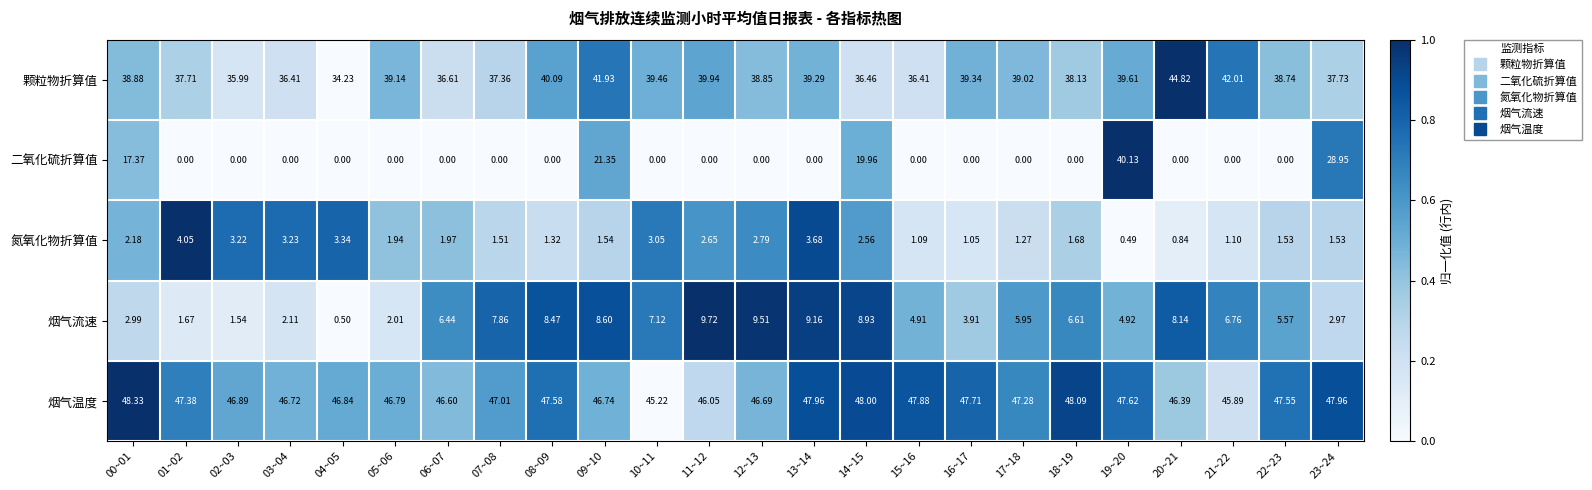

Which series has the largest total across all categories?

烟气温度